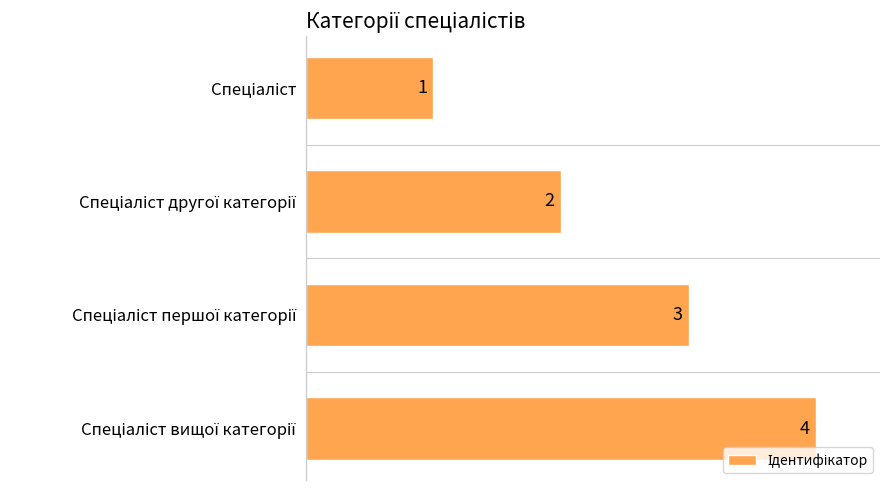

What is the greatest value displayed?

4